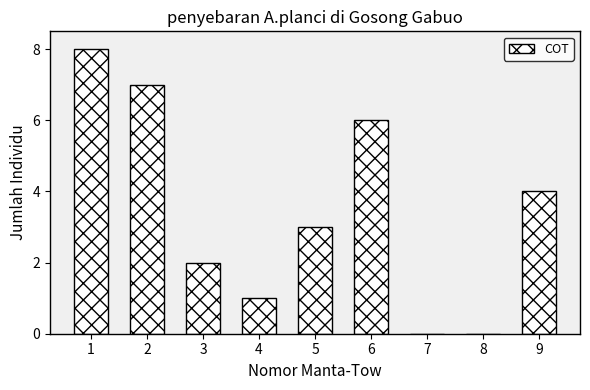

Reading left to right, list all the values displayed in this chart.

1=8	2=7	3=2	4=1	5=3	6=6	7=0	8=0	9=4